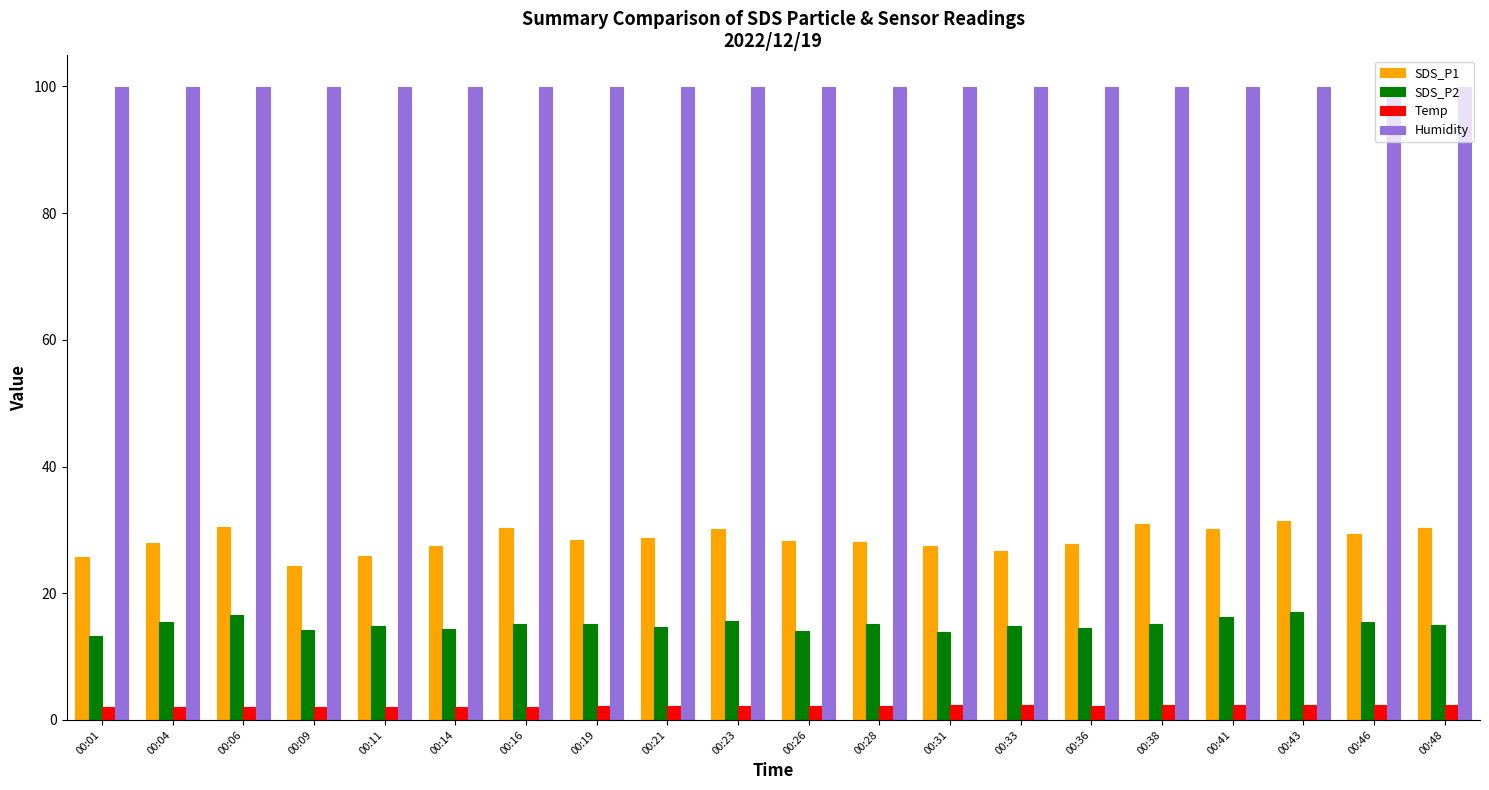

What is the average value of the SDS_P1 series?

28.5